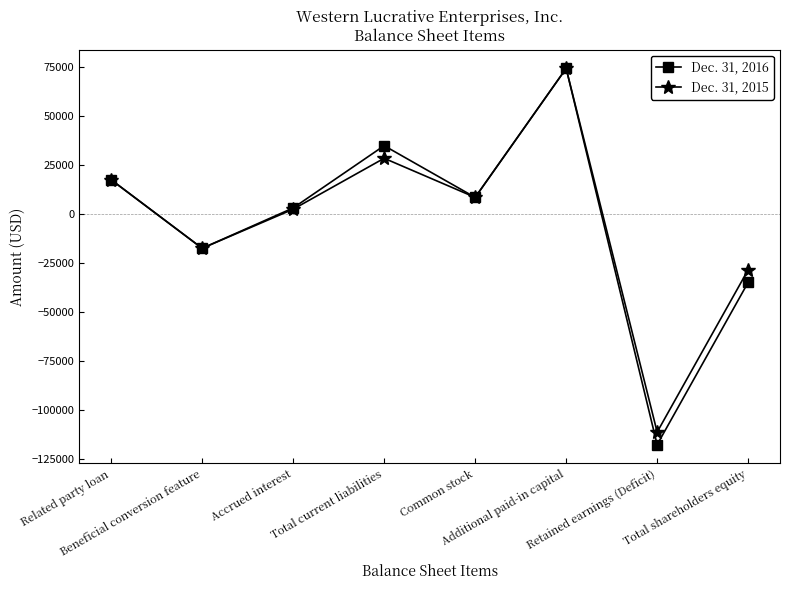

Rank the series by their average value, from lowest to highest.

Dec. 31, 2016, Dec. 31, 2015